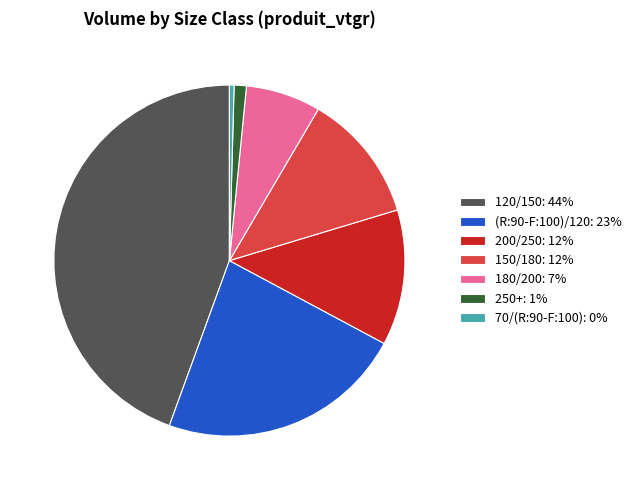

Does 120/150: 44% represent more than half of the total?

No